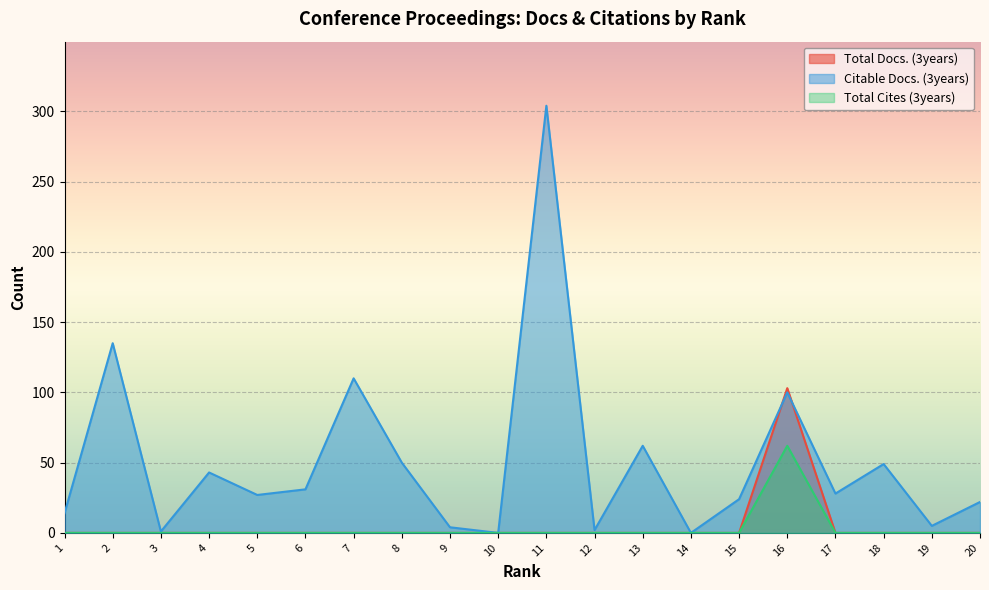

What is the sum of all Citable Docs. (3years) values?

1011